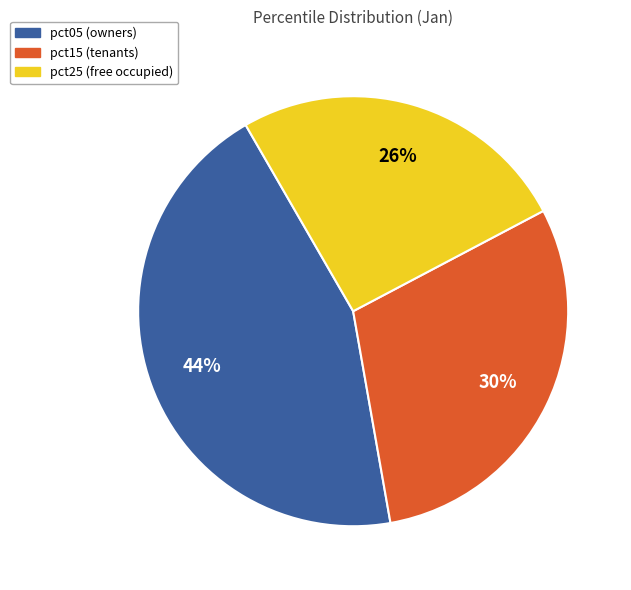

To the nearest percent, what is the average slice percentage?

33%